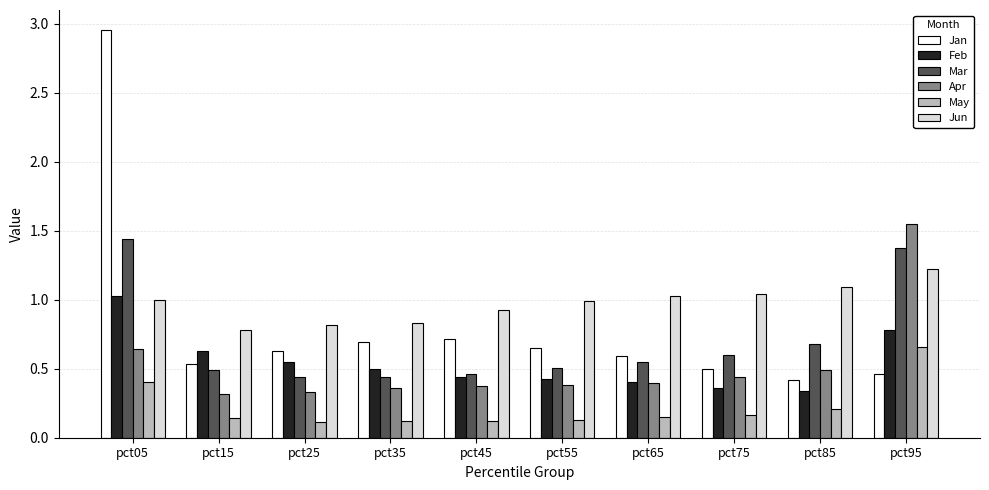

What is the value of the Jun bar at the 5th from the left?

0.9